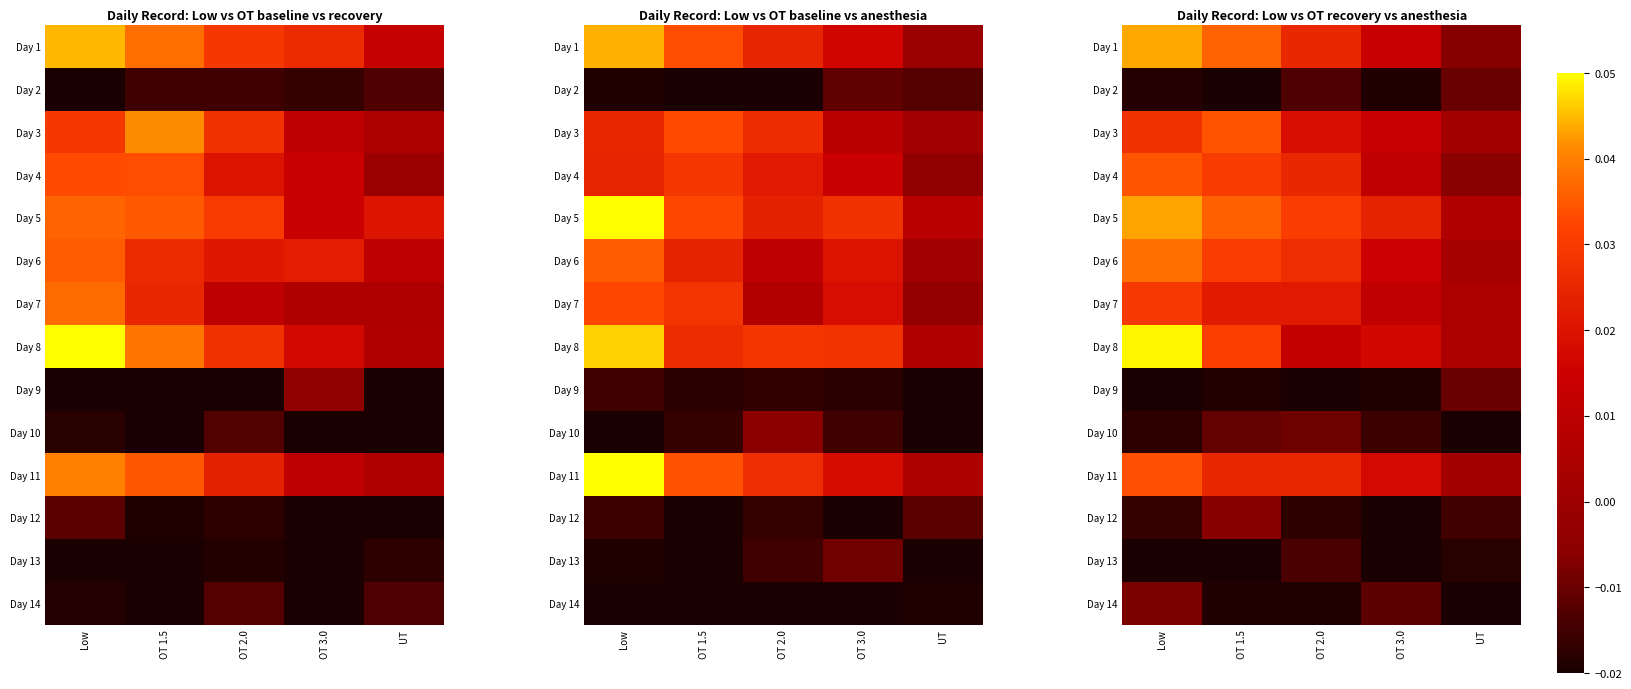

The Day 14 series shows -0.0 at OT 2.0. True or false?

True